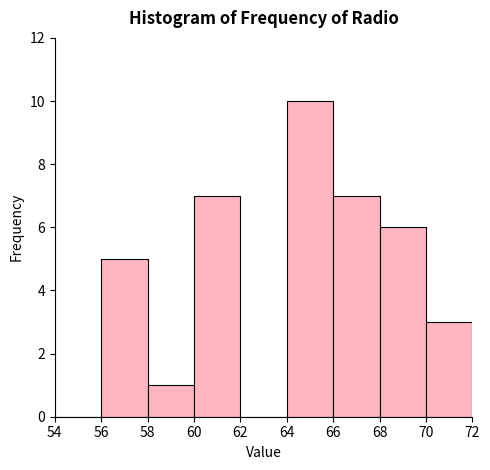

Reading left to right, list every bar in this chart as the range it spans on the x-axis followed by its height. The values are not printed on the chart, so give them approximately, as read against the axis.

54 to 56: 0
56 to 58: 5
58 to 60: 1
60 to 62: 7
62 to 64: 0
64 to 66: 10
66 to 68: 7
68 to 70: 6
70 to 72: 3